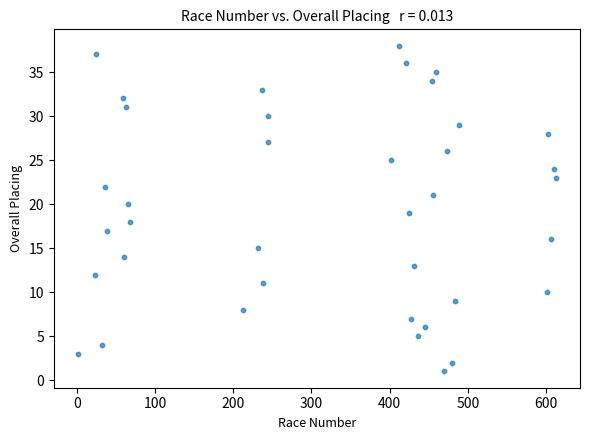

What is the range of Y values (max minus min)?

37